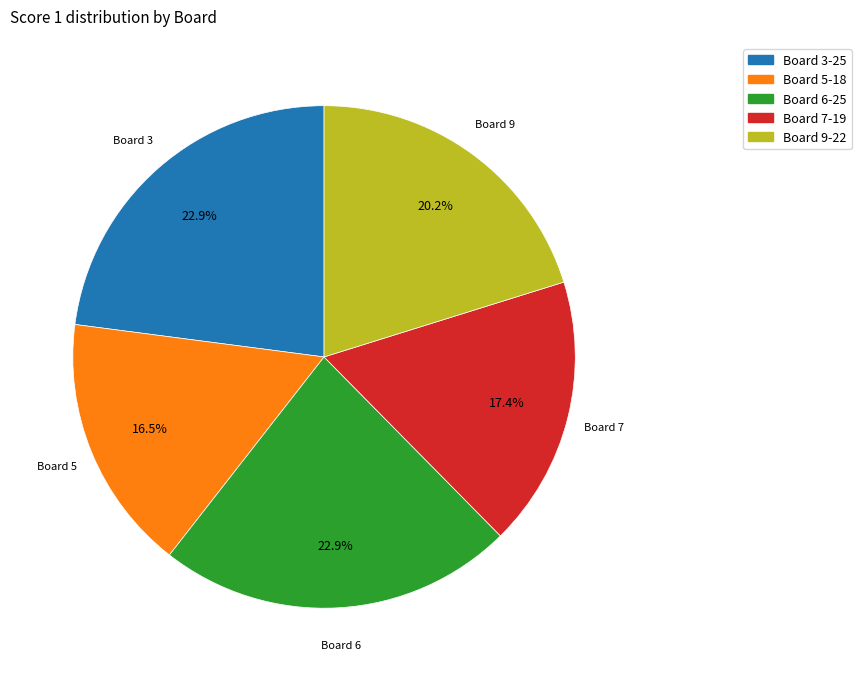

Which has a higher value, Board 6 or Board 7?

Board 6